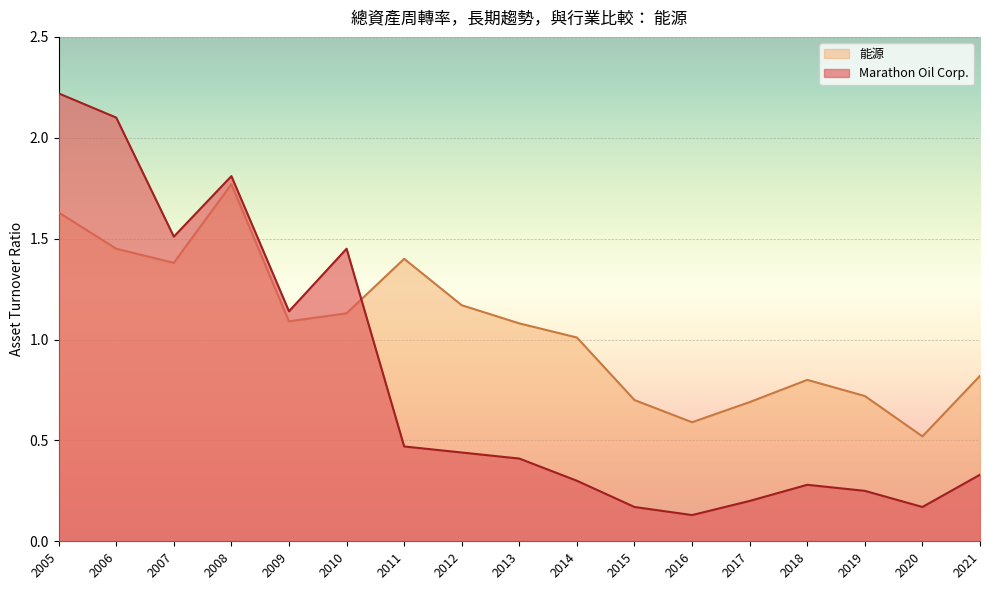

What is the value of the 能源 point at the 4th from the left?

1.8